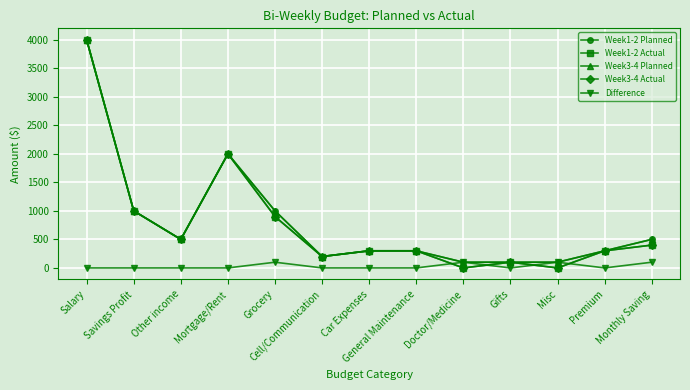

Reading left to right, transcribe all the data shown in this chart.

Week1-2 Planned: Salary=4000	Savings Profit=1000	Other income=500	Mortgage/Rent=2000	Grocery=1000	Cell/Communication=200	Car Expenses=300	General Maintenance=300	Doctor/Medicine=100	Gifts=100	Misc=100	Premium=300	Monthly Saving=500
Week1-2 Actual: Salary=4000	Savings Profit=1000	Other income=500	Mortgage/Rent=2000	Grocery=900	Cell/Communication=200	Car Expenses=300	General Maintenance=300	Doctor/Medicine=0	Gifts=100	Misc=0	Premium=300	Monthly Saving=400
Week3-4 Planned: Salary=4000	Savings Profit=1000	Other income=500	Mortgage/Rent=2000	Grocery=1000	Cell/Communication=200	Car Expenses=300	General Maintenance=300	Doctor/Medicine=100	Gifts=100	Misc=100	Premium=300	Monthly Saving=500
Week3-4 Actual: Salary=4000	Savings Profit=1000	Other income=500	Mortgage/Rent=2000	Grocery=900	Cell/Communication=200	Car Expenses=300	General Maintenance=300	Doctor/Medicine=0	Gifts=100	Misc=0	Premium=300	Monthly Saving=400
Difference: Salary=0	Savings Profit=0	Other income=0	Mortgage/Rent=0	Grocery=100	Cell/Communication=0	Car Expenses=0	General Maintenance=0	Doctor/Medicine=100	Gifts=0	Misc=100	Premium=0	Monthly Saving=100